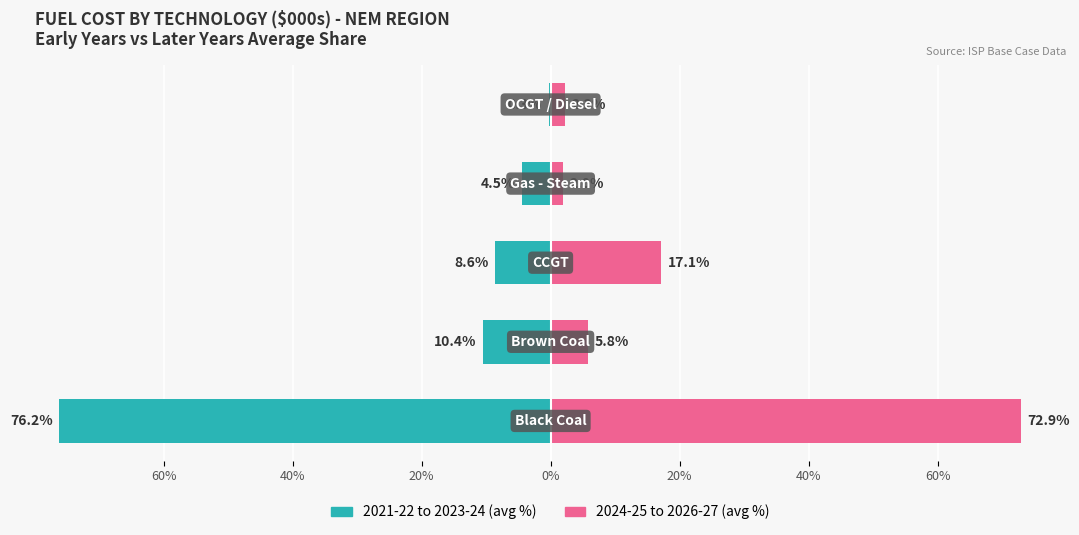

Reading right to left, list all the values displayed in this chart.

2021-22 to 2023-24 avg %: 20%=-0.3	0%=-4.5	20%=-8.6	40%=-10.4	60%=-76.2
2024-25 to 2026-27 avg %: 20%=2.2	0%=2.0	20%=17.1	40%=5.8	60%=72.9